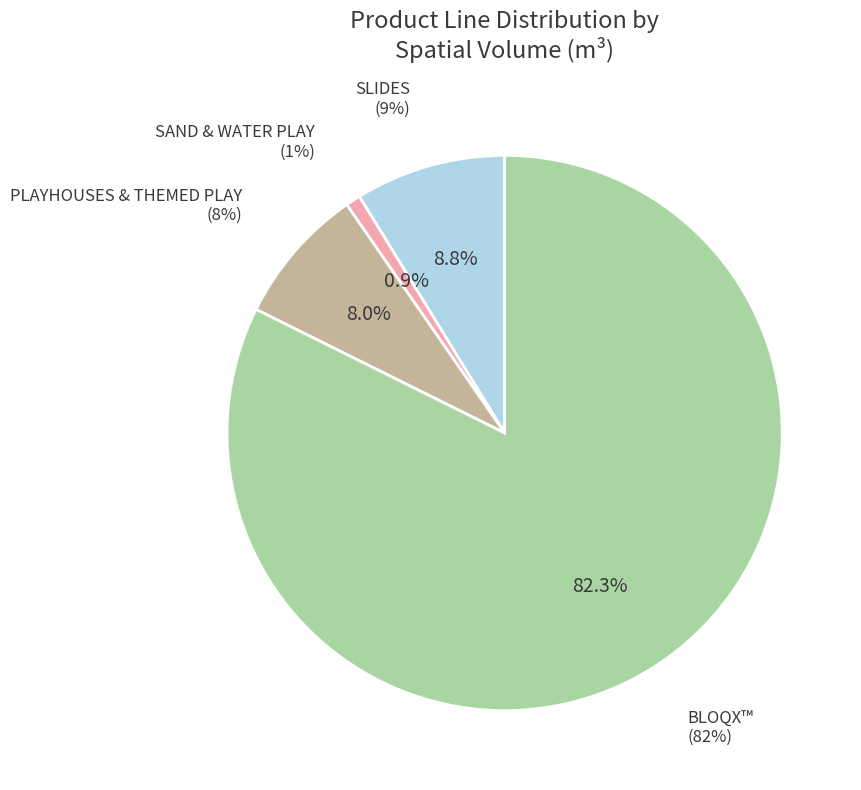

Combined, do PLAYHOUSES & THEMED PLAY and SAND & WATER PLAY account for over 50%?

No